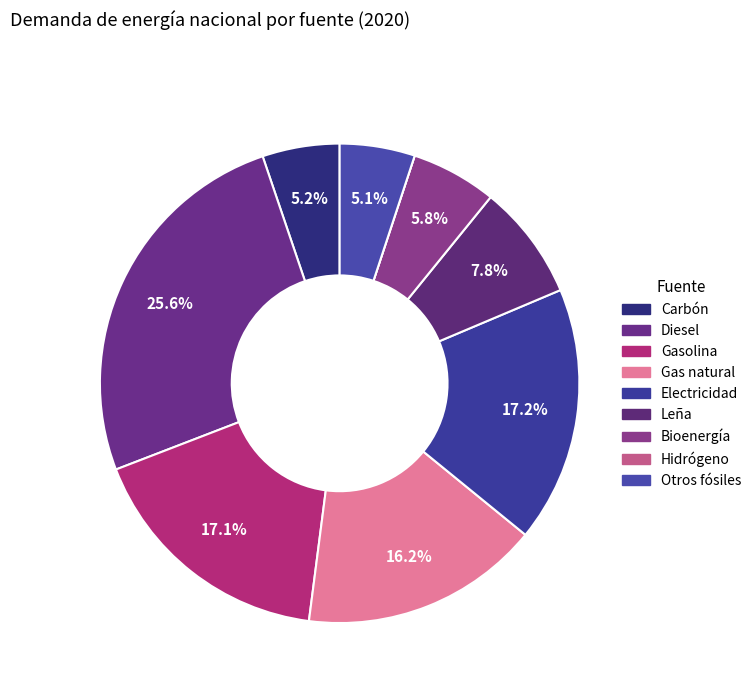

What is the total percentage of Electricidad and Hidrógeno?

17.2%